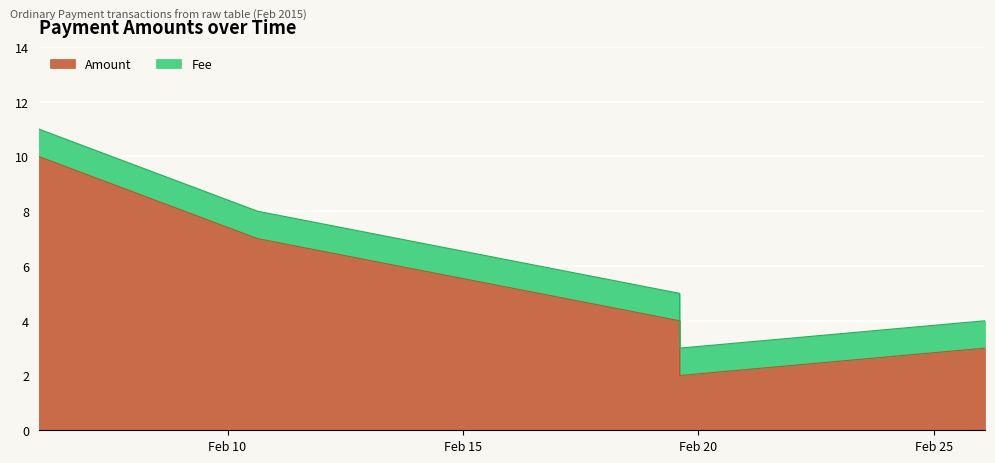

Reading left to right, extract all data points from this chart.

2015-02-05 23:45:21=10	2015-02-10 15:15:28=7	2015-02-19 14:24:23=4	2015-02-19 14:28:31=2	2015-02-26 02:03:50=3